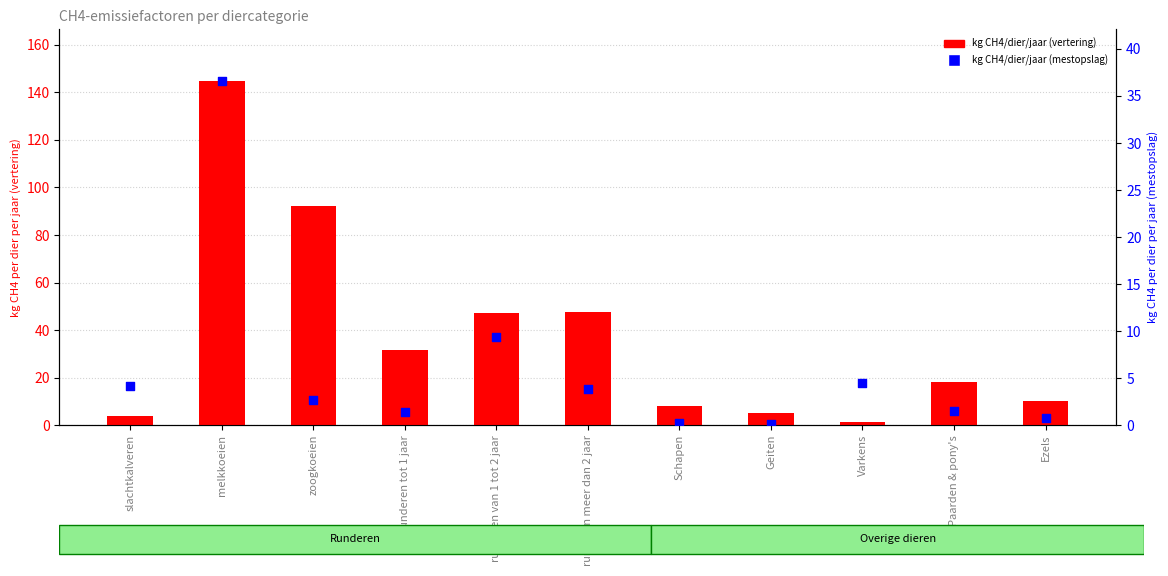

Which series has the widest spread of Y values?

kg CH4/dier/jaar (vertering)